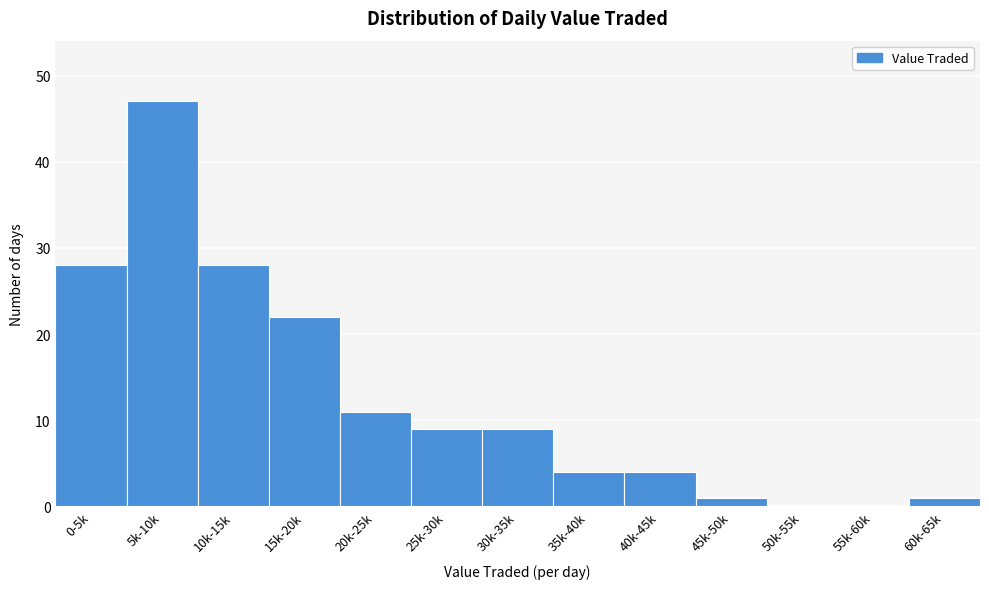

Reading right to left, list all the values displayed in this chart.

60k-65k=1	55k-60k=0	50k-55k=0	45k-50k=1	40k-45k=4	35k-40k=4	30k-35k=9	25k-30k=9	20k-25k=11	15k-20k=22	10k-15k=28	5k-10k=47	0-5k=28